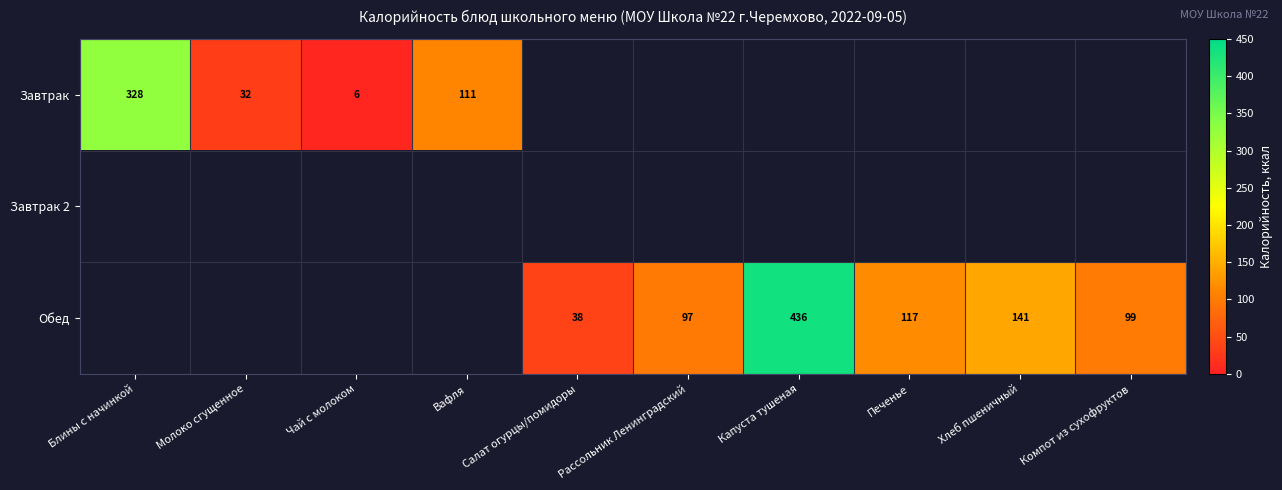

The value of Завтрак at Блины с начинкой is 328. True or false?

True